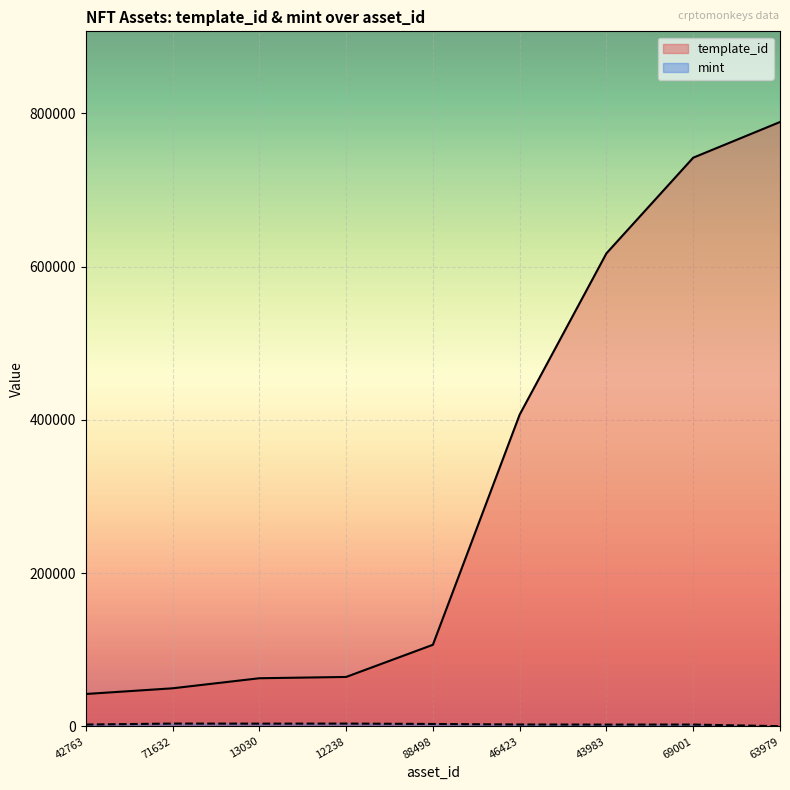

What is the maximum value shown in the chart?

788866